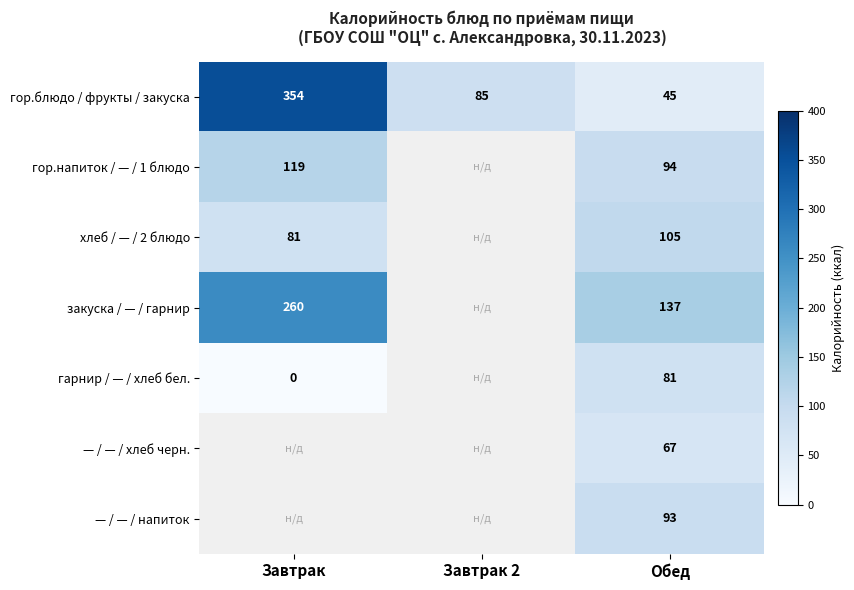

The гарнир / — / хлеб бел. series shows 29.1 at Обед. True or false?

False